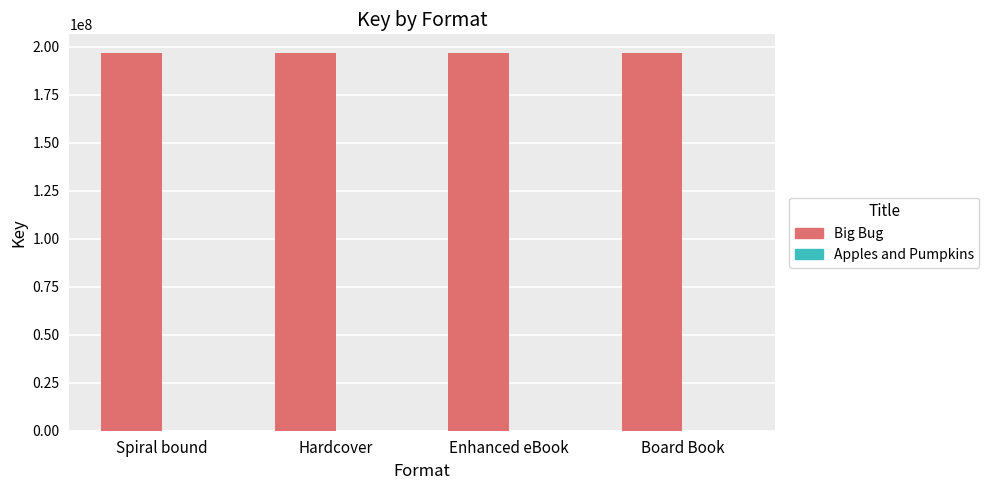

Is it true that Big Bug equals 196681972 at Hardcover?

True